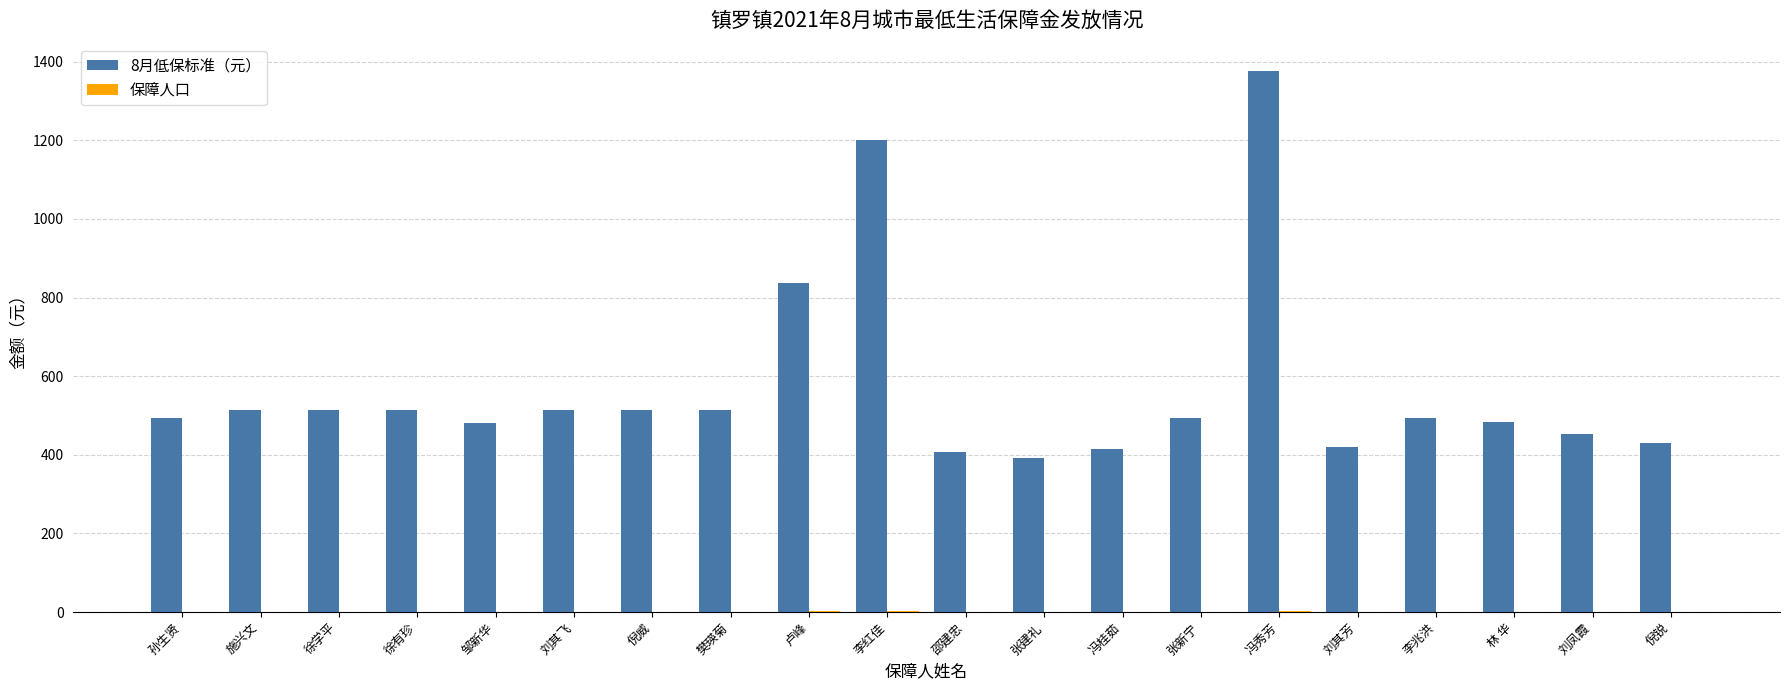

How many categories are shown in the chart?

20